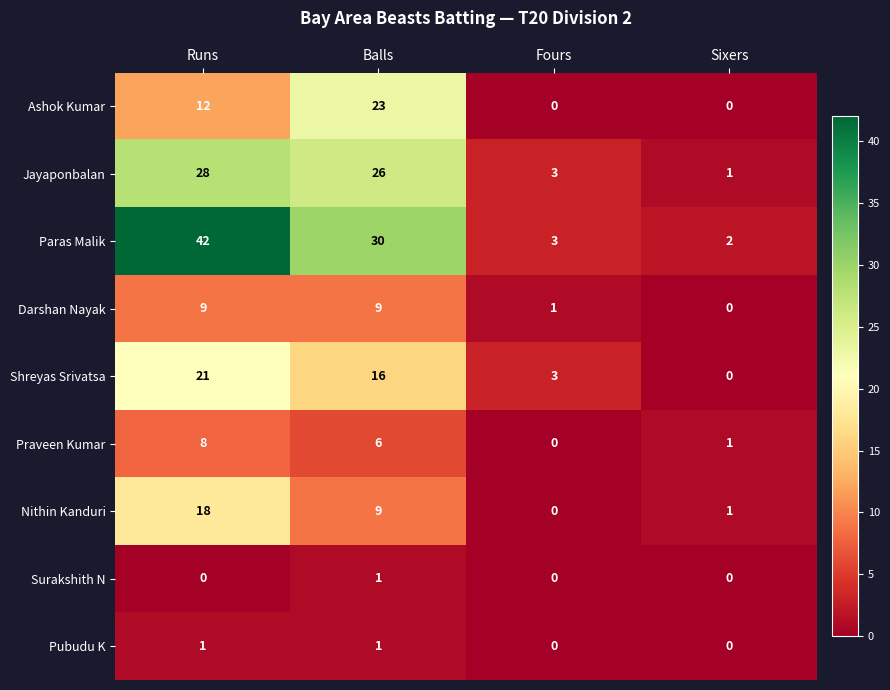

At which category is the sum across all series the highest?

Runs